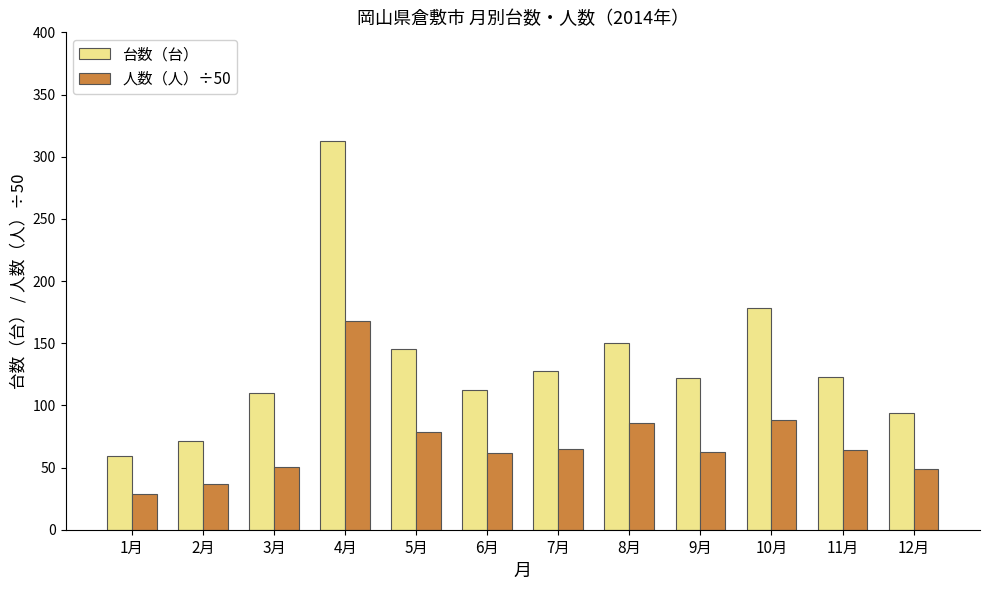

What is the label of the 4th bar from the left?

4月